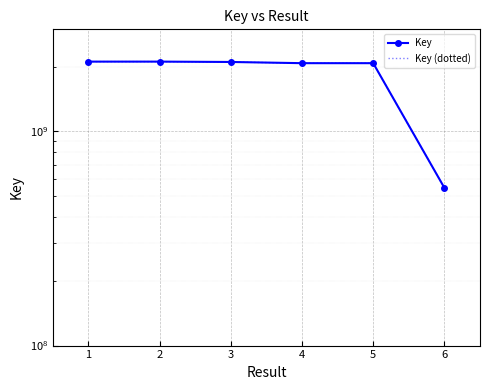

What is the value of the Key point at the 2nd from the left?

2119915561